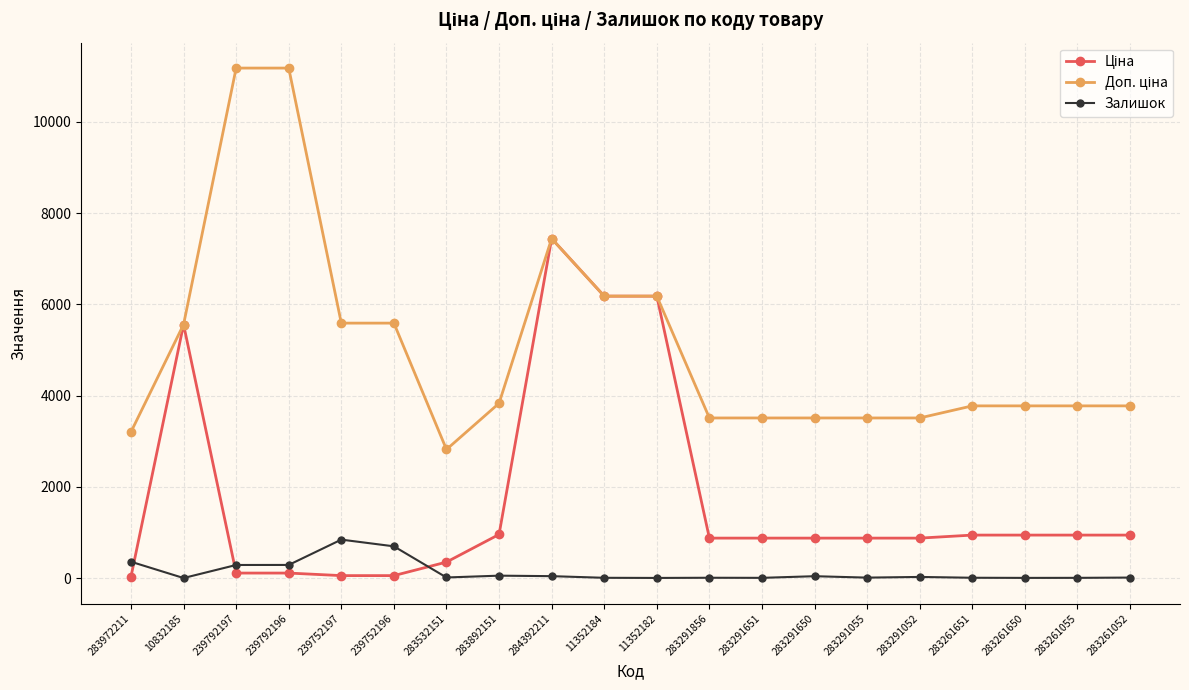

True or false: Залишок has more than 2 points higher than both neighbors.

True